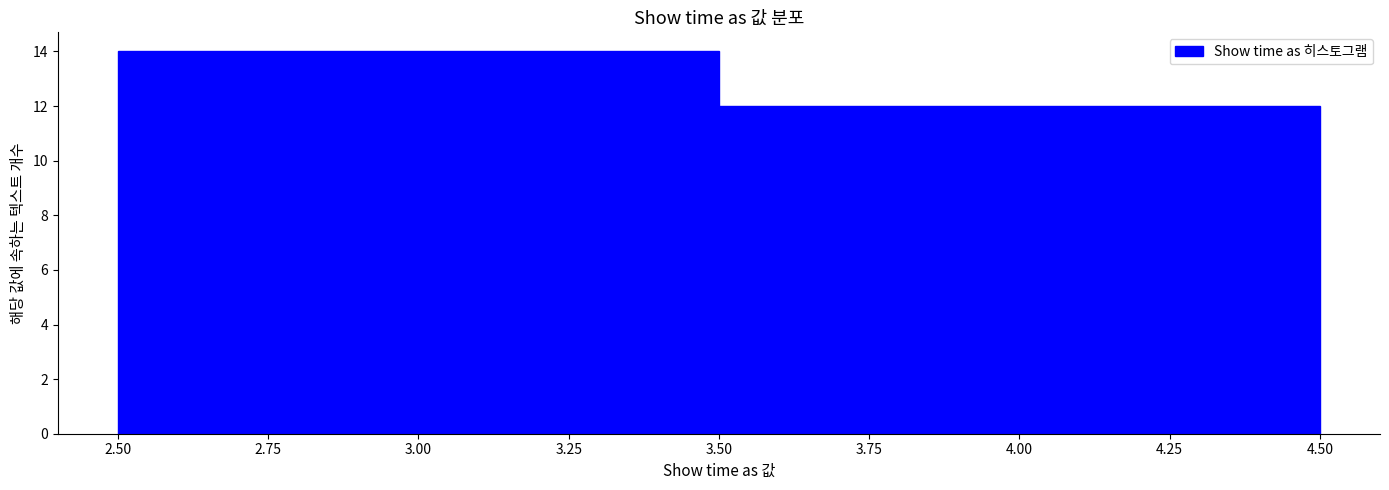

Reading left to right, list every bar in this chart as the range it spans on the x-axis followed by its height. The values are not printed on the chart, so give them approximately, as read against the axis.

2.50 to 3.50: 14
3.50 to 4.50: 12